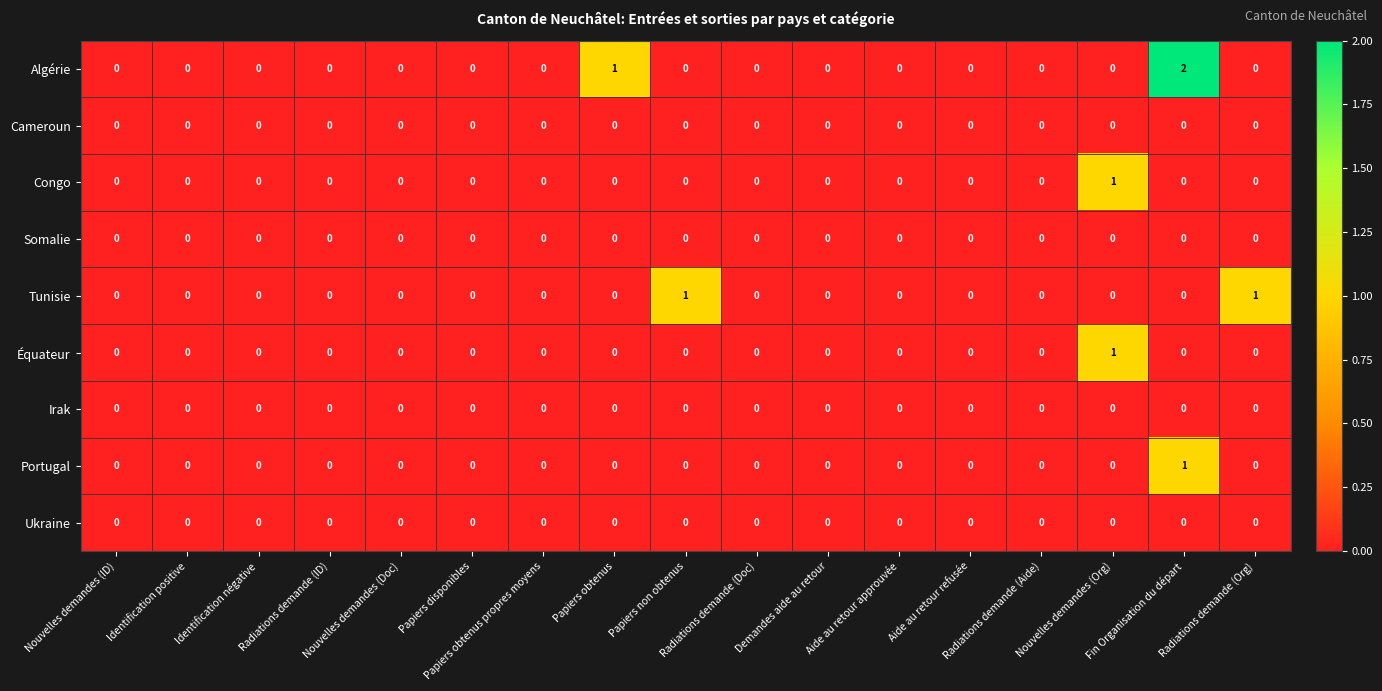

Count the Congo values in the range 0 to 1.

17